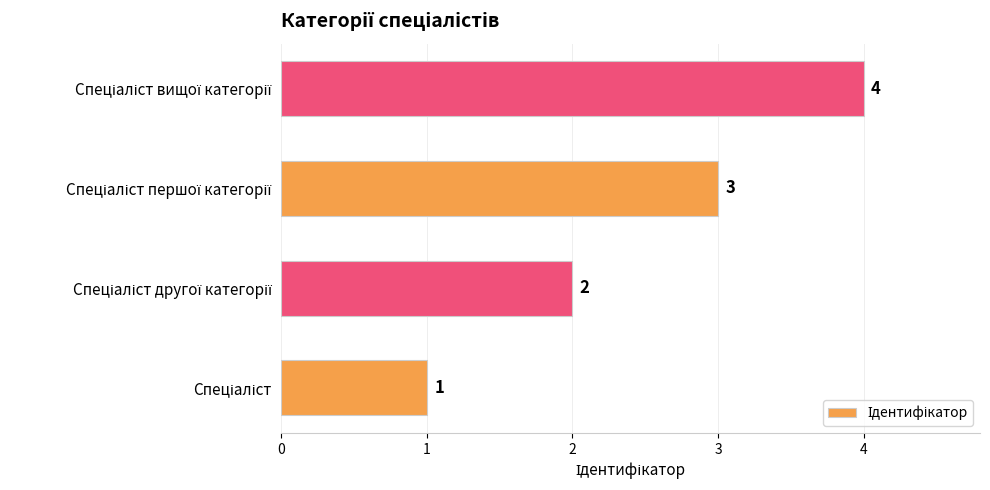

What is the sum of all values?

10